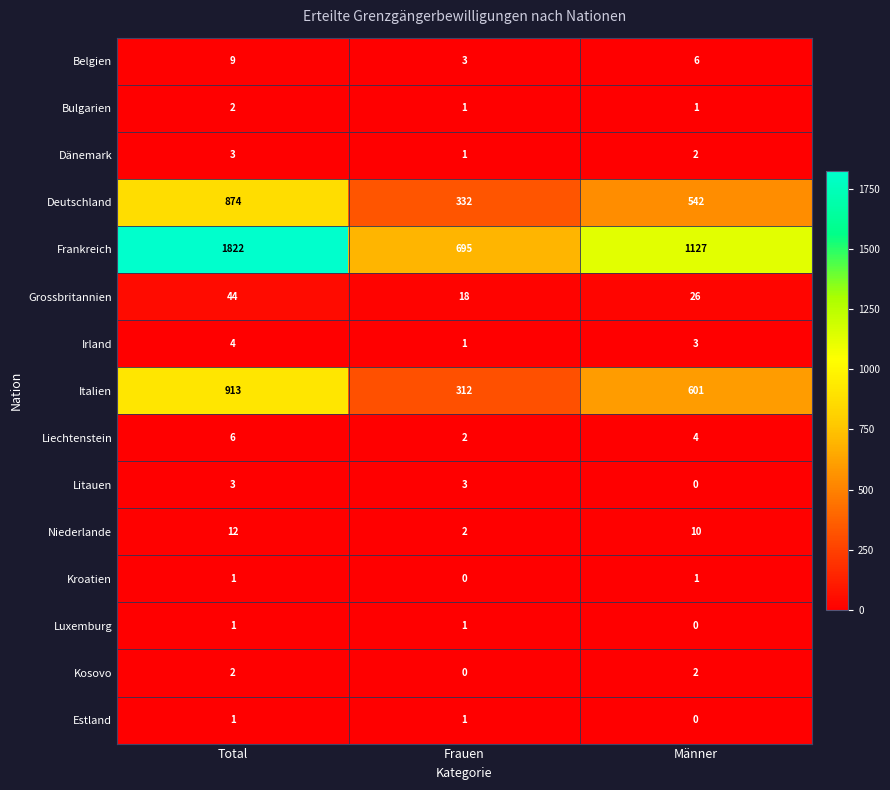

What is the total value across all series at Frauen?

1372